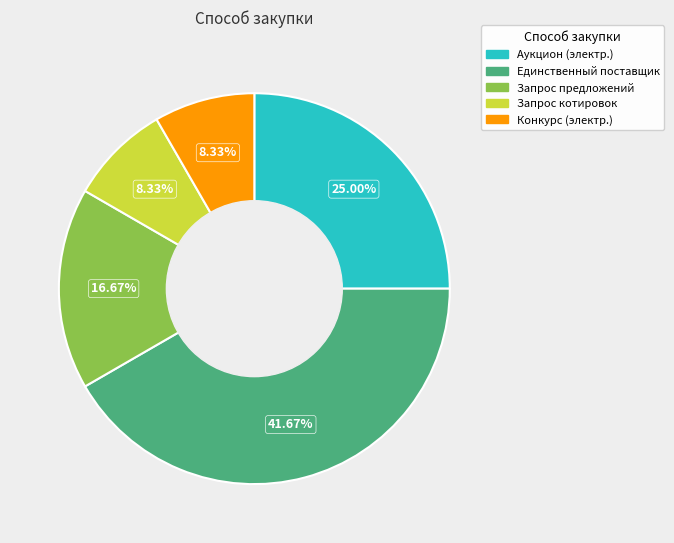

To the nearest percent, what is the difference between the largest and smallest slice percentages?

33%